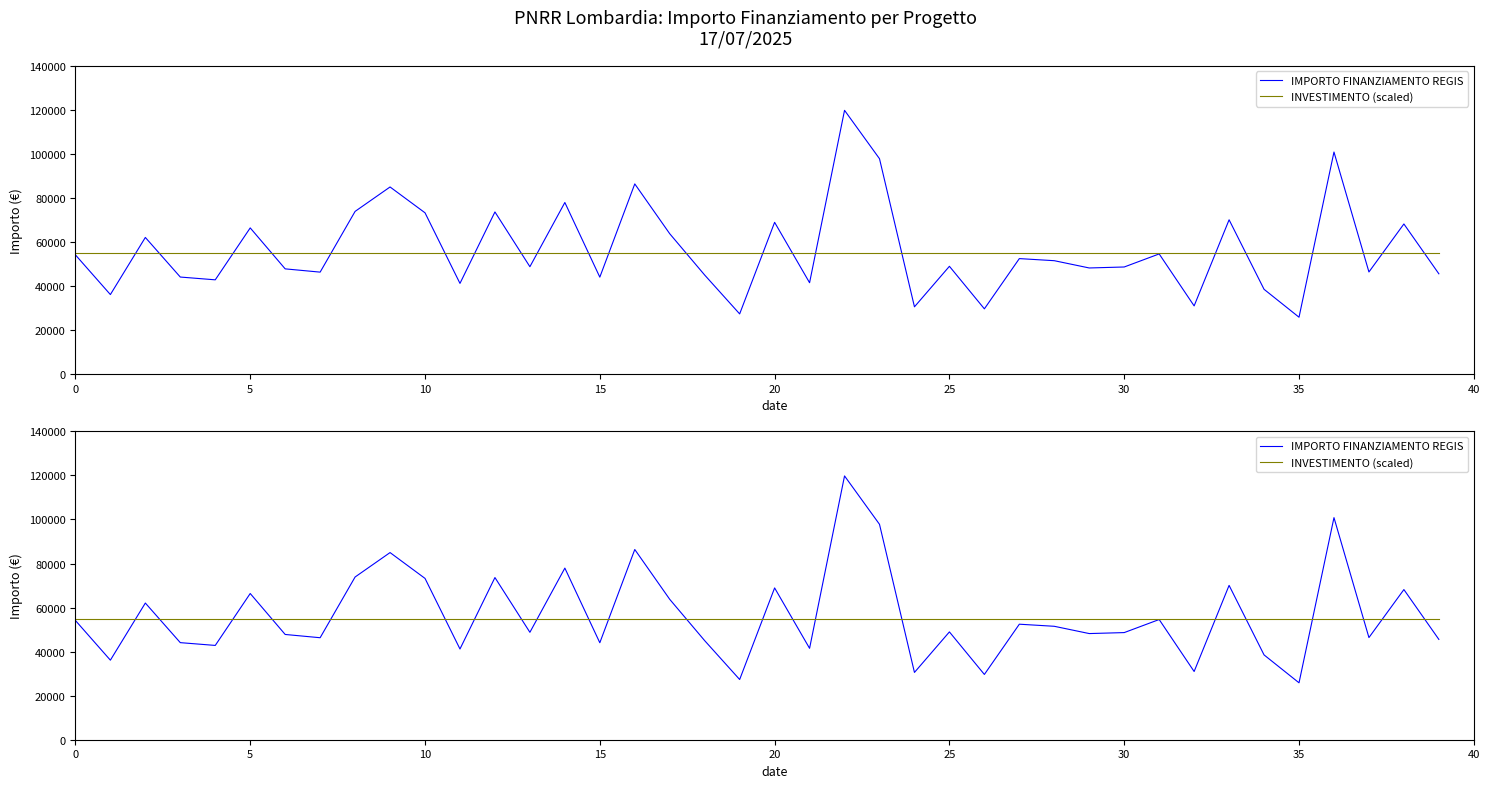

What are all the series names shown in the legend?

IMPORTO FINANZIAMENTO REGIS, INVESTIMENTO (scaled)